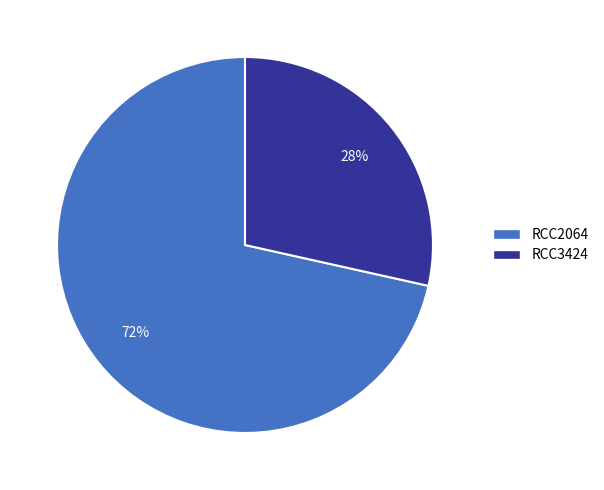

True or false: RCC2064 accounts for 72% of the total.

True